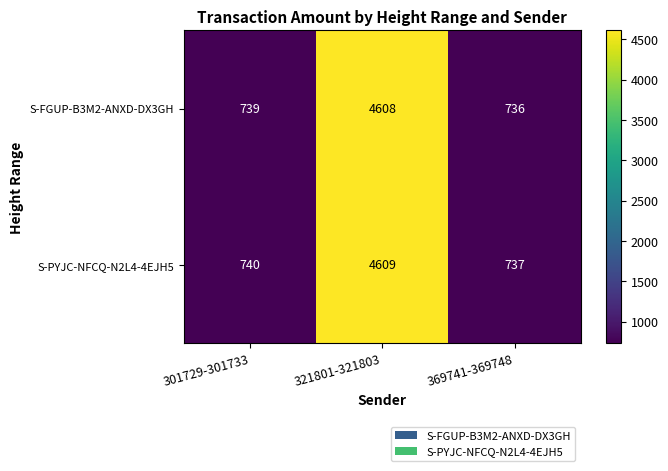

Reading left to right, list all the values displayed in this chart.

S-FGUP-B3M2-ANXD-DX3GH: 301729-301733=739	321801-321803=4608	369741-369748=736
S-PYJC-NFCQ-N2L4-4EJH5: 301729-301733=740	321801-321803=4609	369741-369748=737